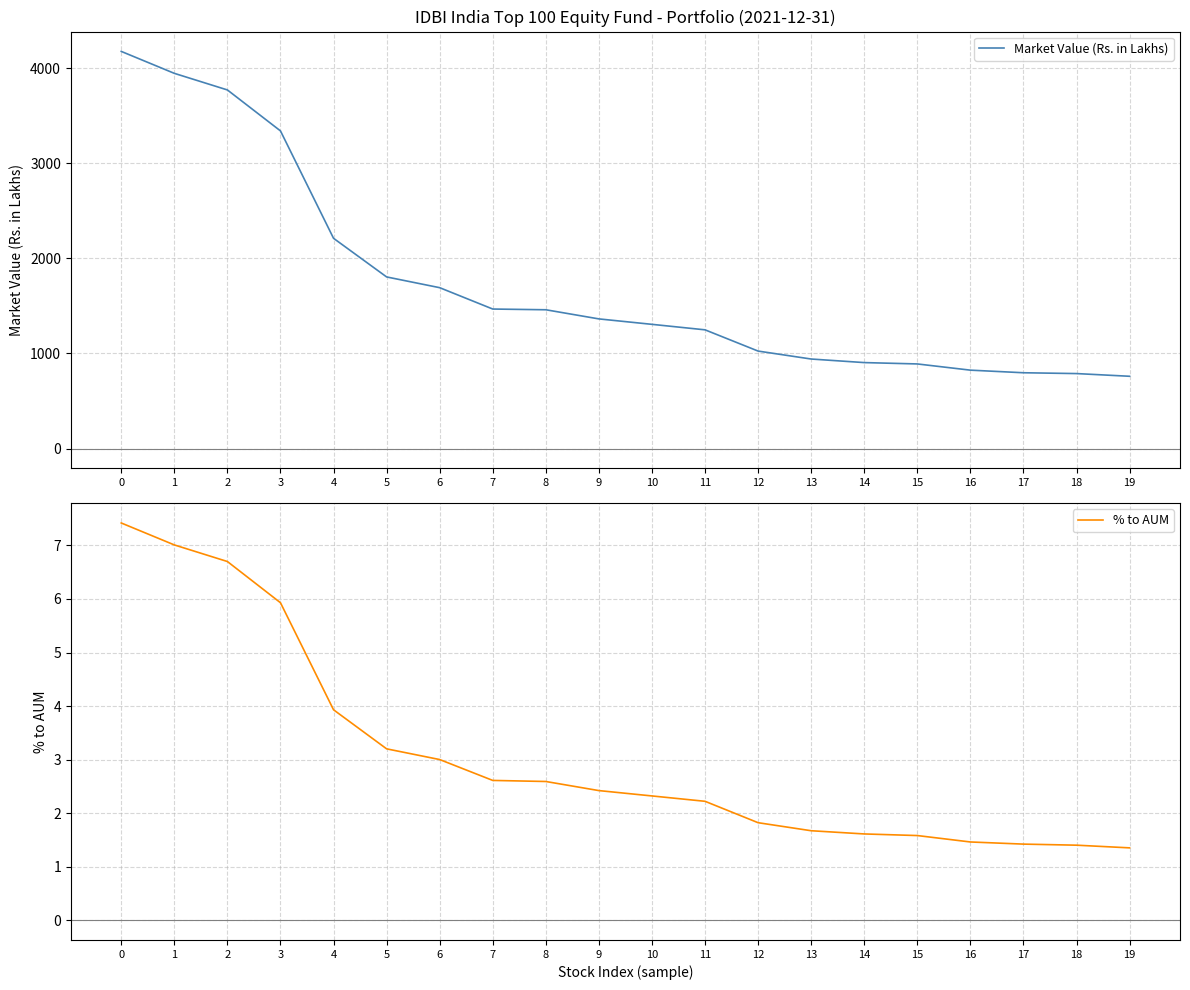

At 12, list the series in order from smallest to largest.

% to AUM, Market Value (Rs. in Lakhs)